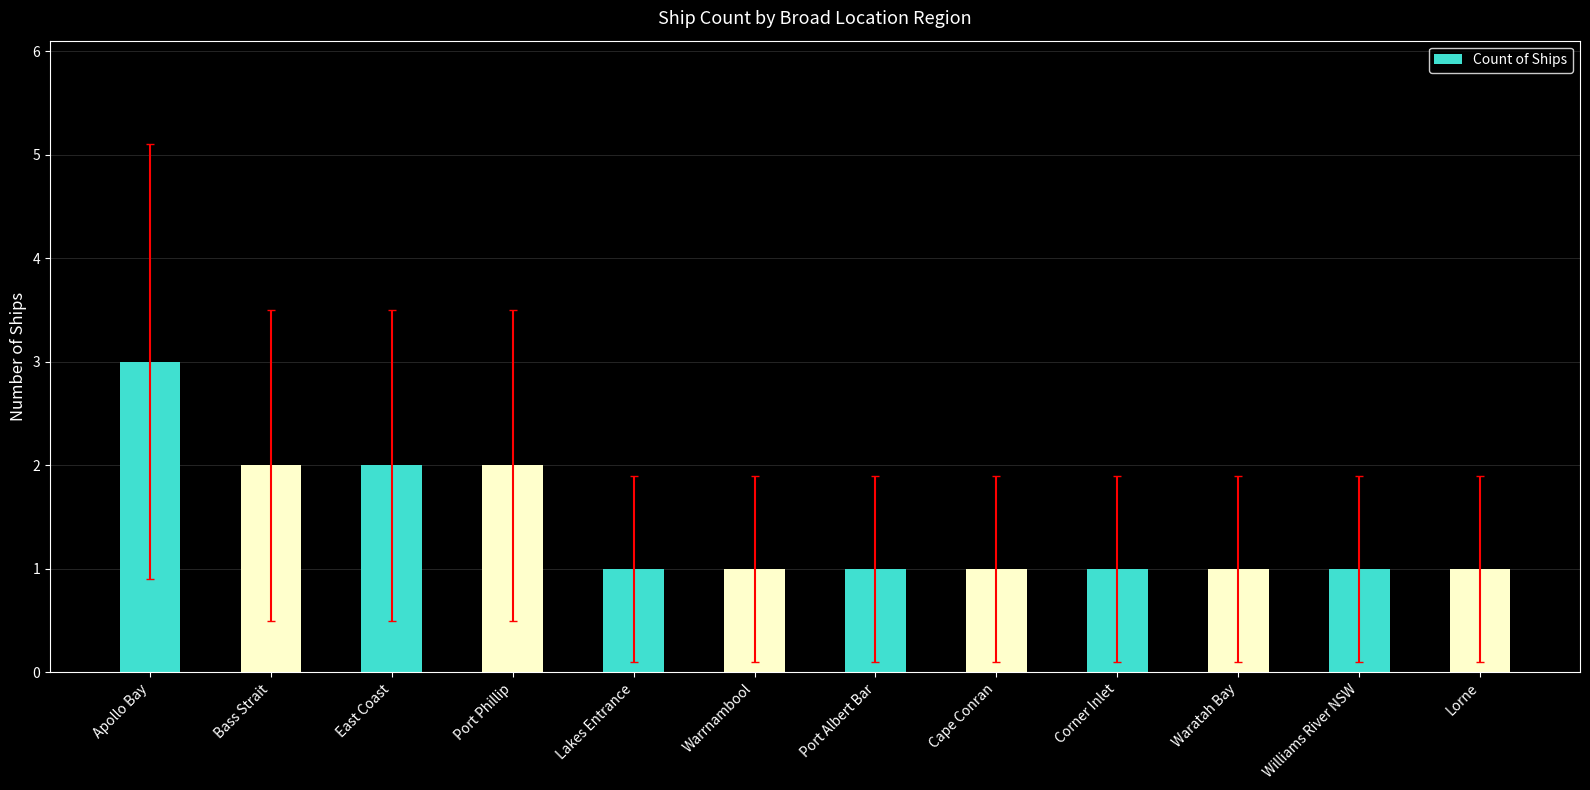

What position from the right is Corner Inlet?

4